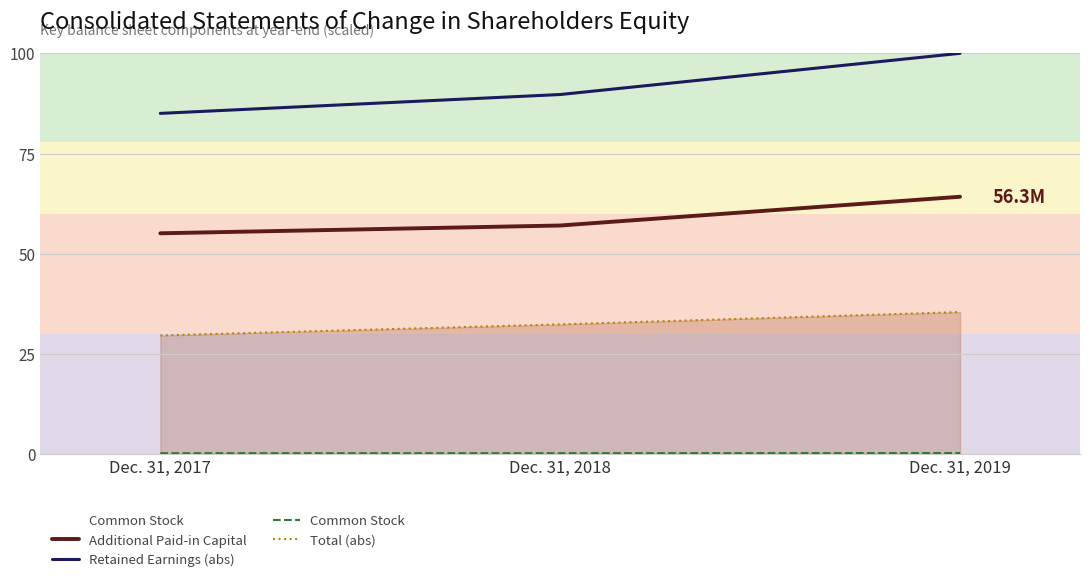

Reading left to right, extract all data points from this chart.

Additional Paid-in Capital: Dec. 31, 2017=55.1	Dec. 31, 2018=57.1	Dec. 31, 2019=64.2
Retained Earnings (abs): Dec. 31, 2017=85.0	Dec. 31, 2018=89.7	Dec. 31, 2019=100.0
Common Stock: Dec. 31, 2017=0.3	Dec. 31, 2018=0.3	Dec. 31, 2019=0.3
Total (abs): Dec. 31, 2017=29.6	Dec. 31, 2018=32.4	Dec. 31, 2019=35.5